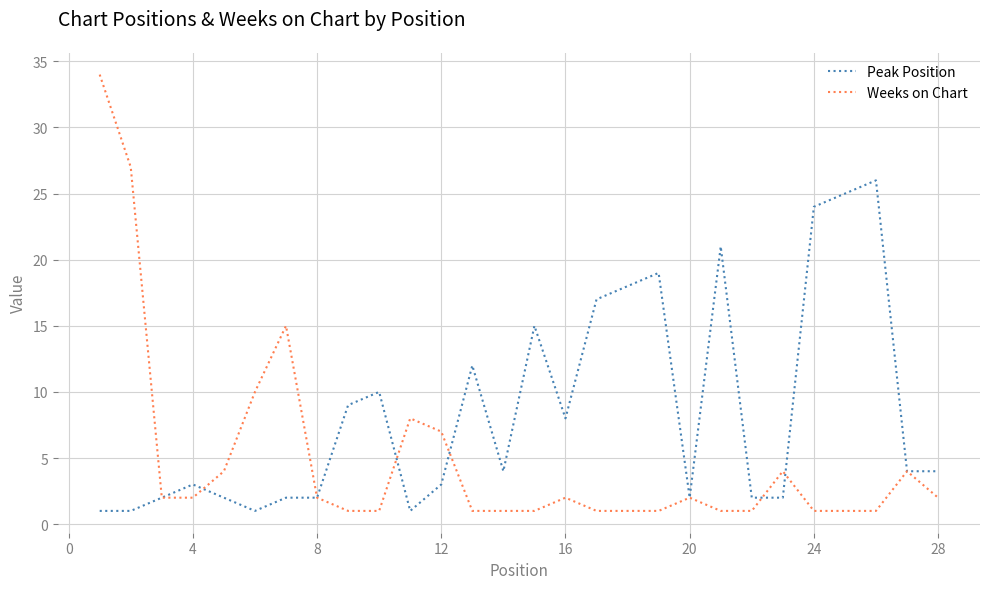

What is the difference between the second highest and second lowest values in the Weeks on Chart series?

26